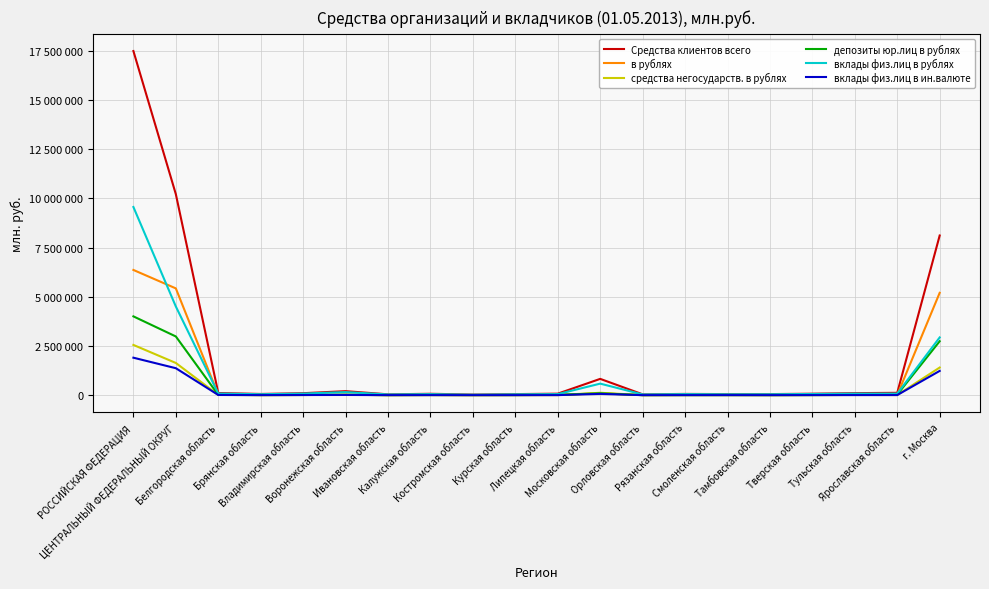

Is it true that вклады физ.лиц в ин.валюте equals 2935 at Орловская область?

False